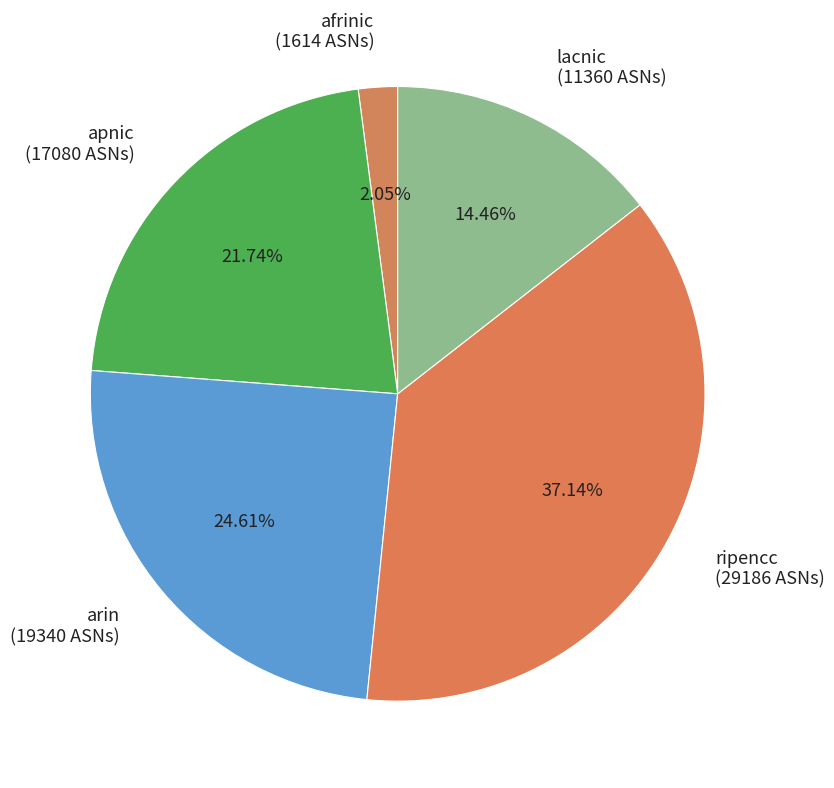

Count the number of slices in the pie.

5